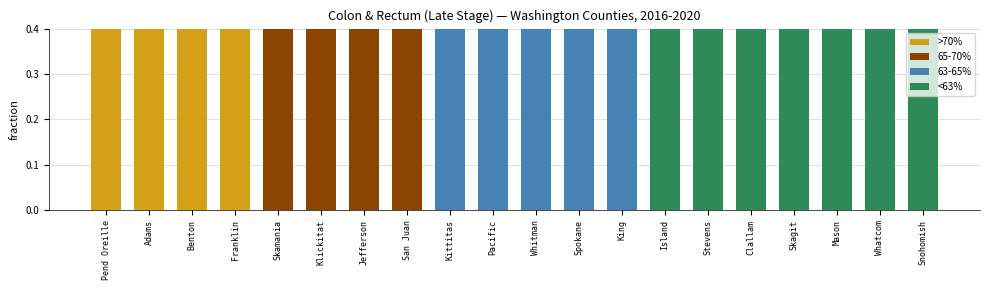

What is the sum of the values at Kittitas and Whitman?

1.3